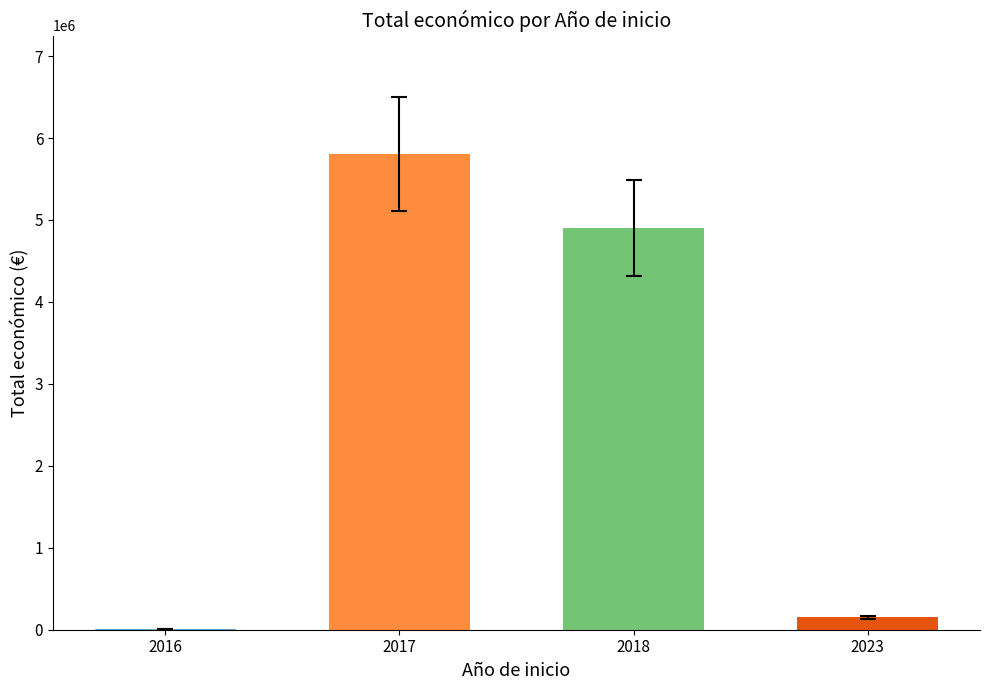

What is the ratio of the value at 2017 to the value at 2023?

38.7